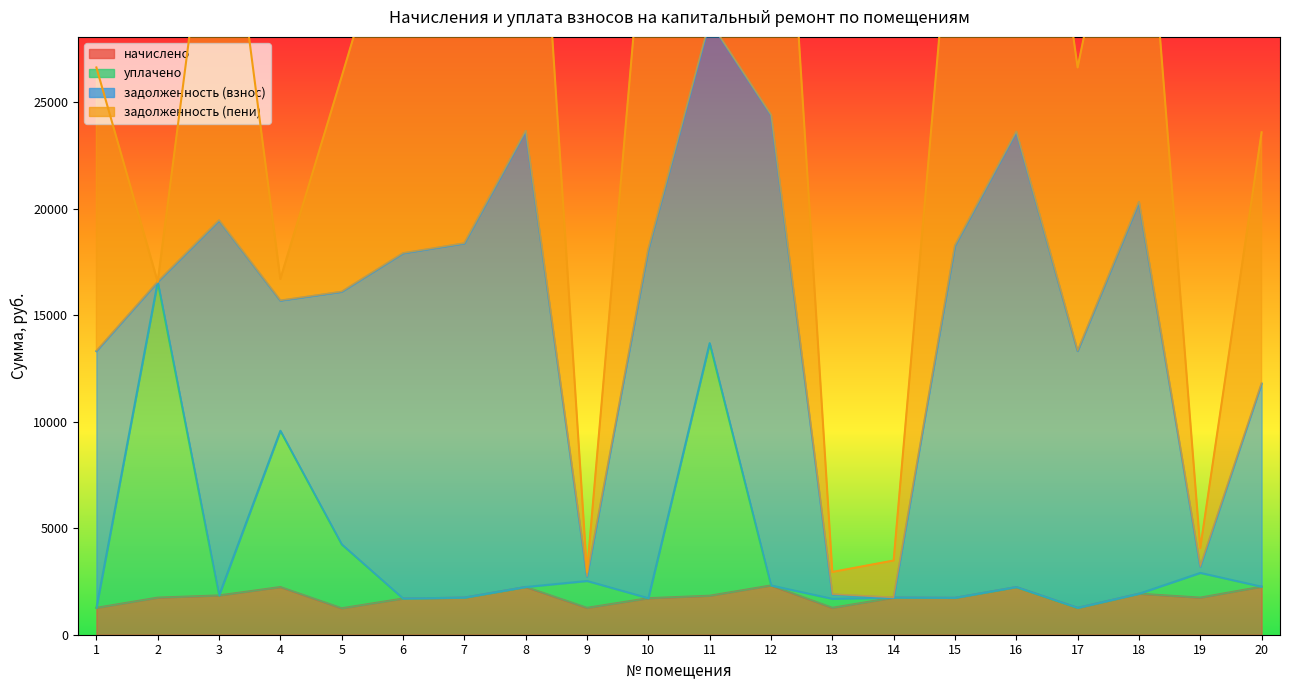

At which category is the sum across all series the highest?

12